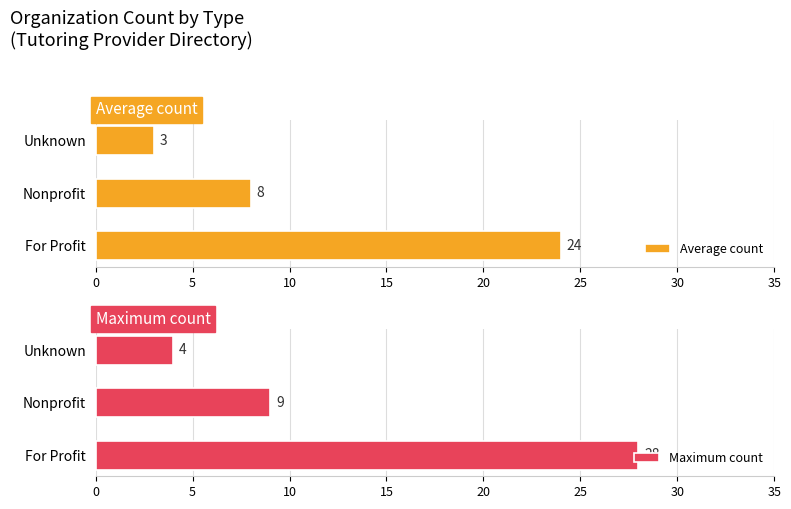

What is the difference between the Average count values at For Profit and Nonprofit?

16